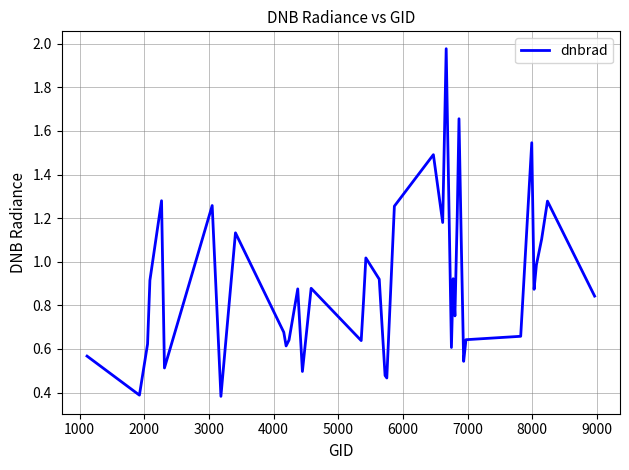

What is the difference between the maximum and minimum values?

1.6